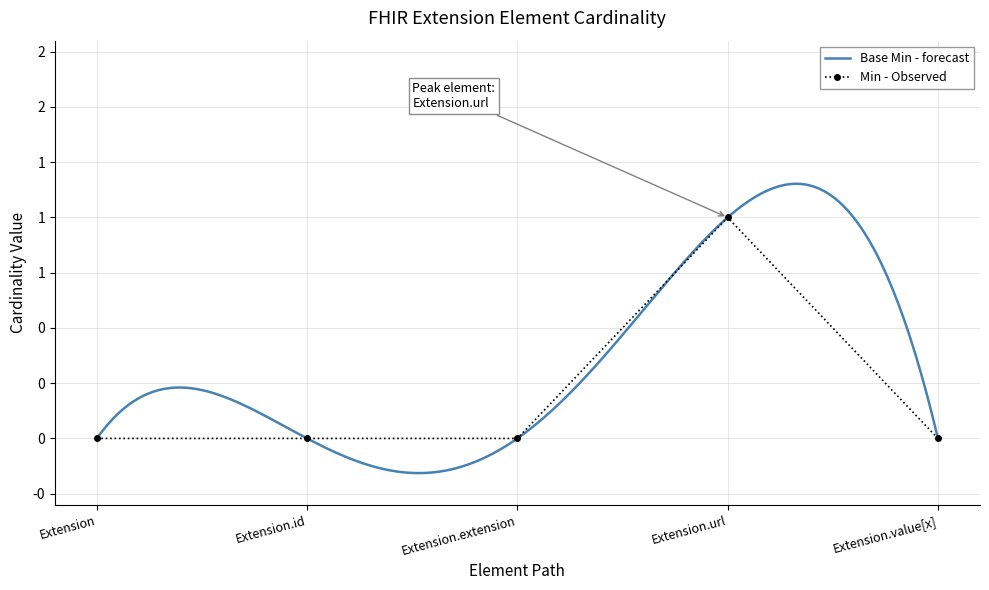

Reading left to right, transcribe all the data shown in this chart.

Extension=0	Extension.id=0	Extension.extension=0	Extension.url=1	Extension.value[x]=0